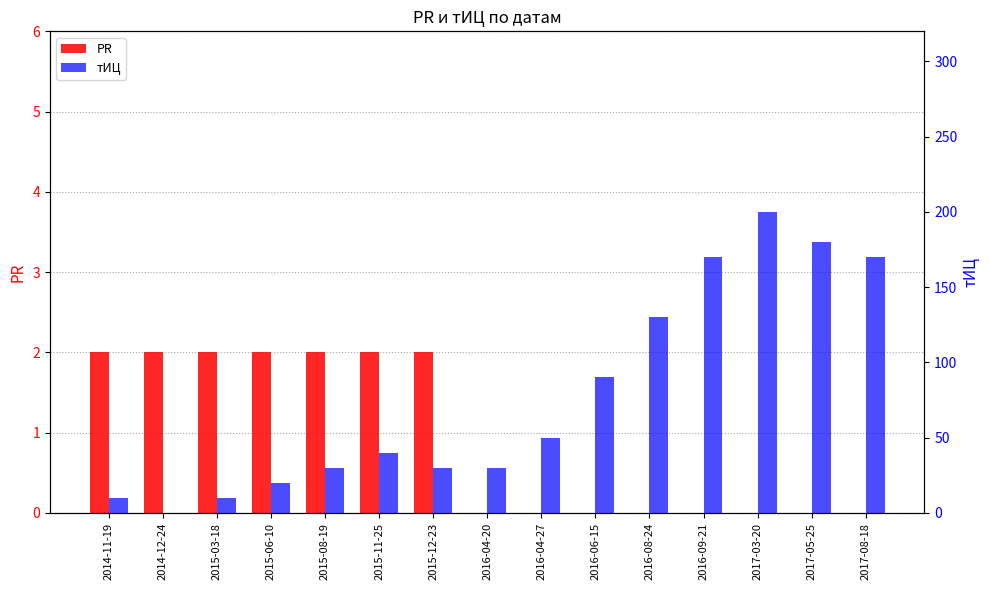

How many bars are there in total?

30